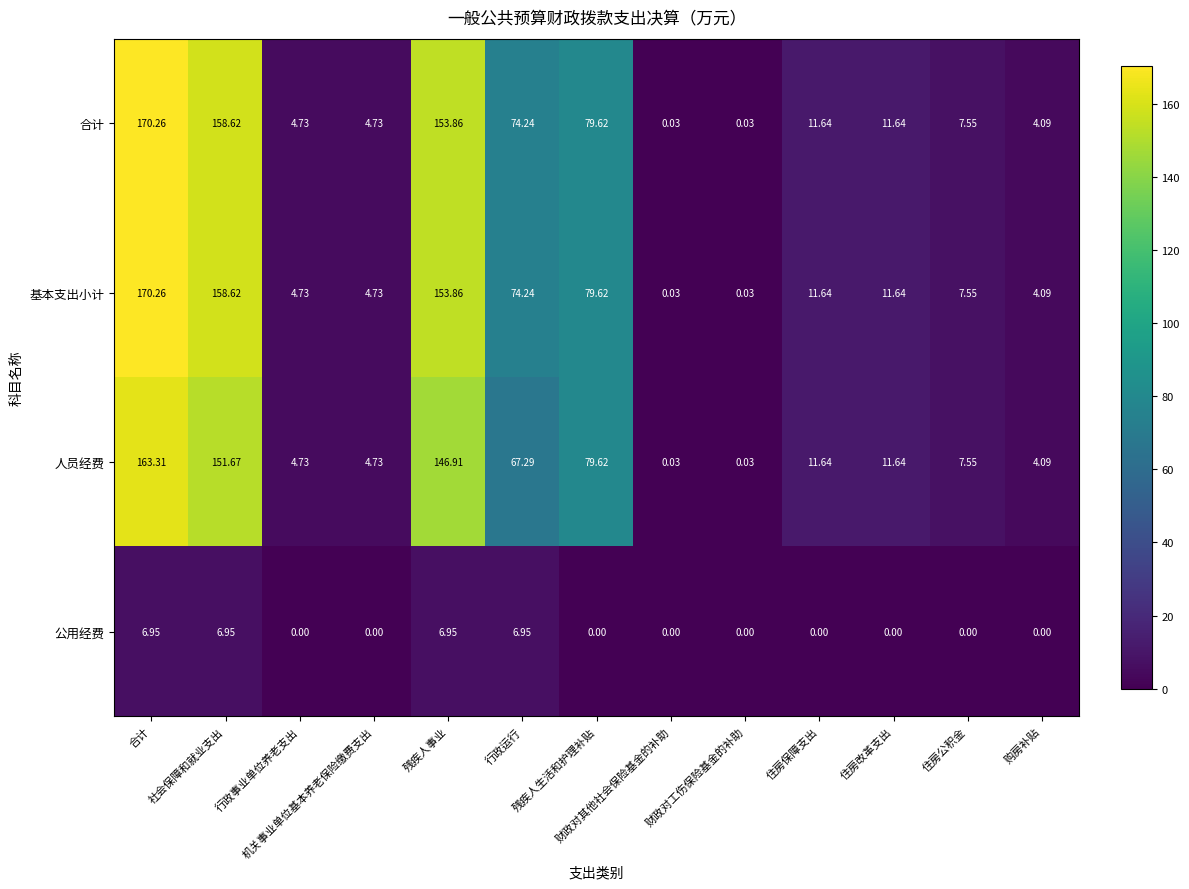

How many data points in 人员经费 are less than 11?

6